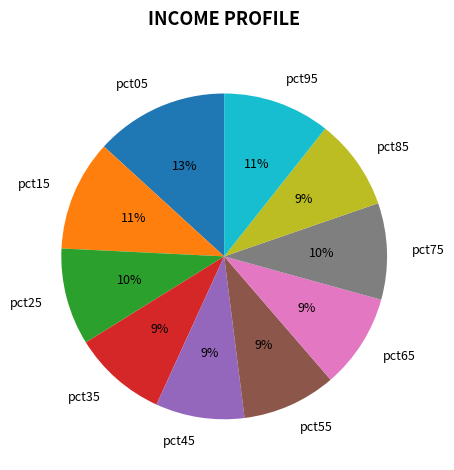

What is the largest slice in the pie chart?

pct05